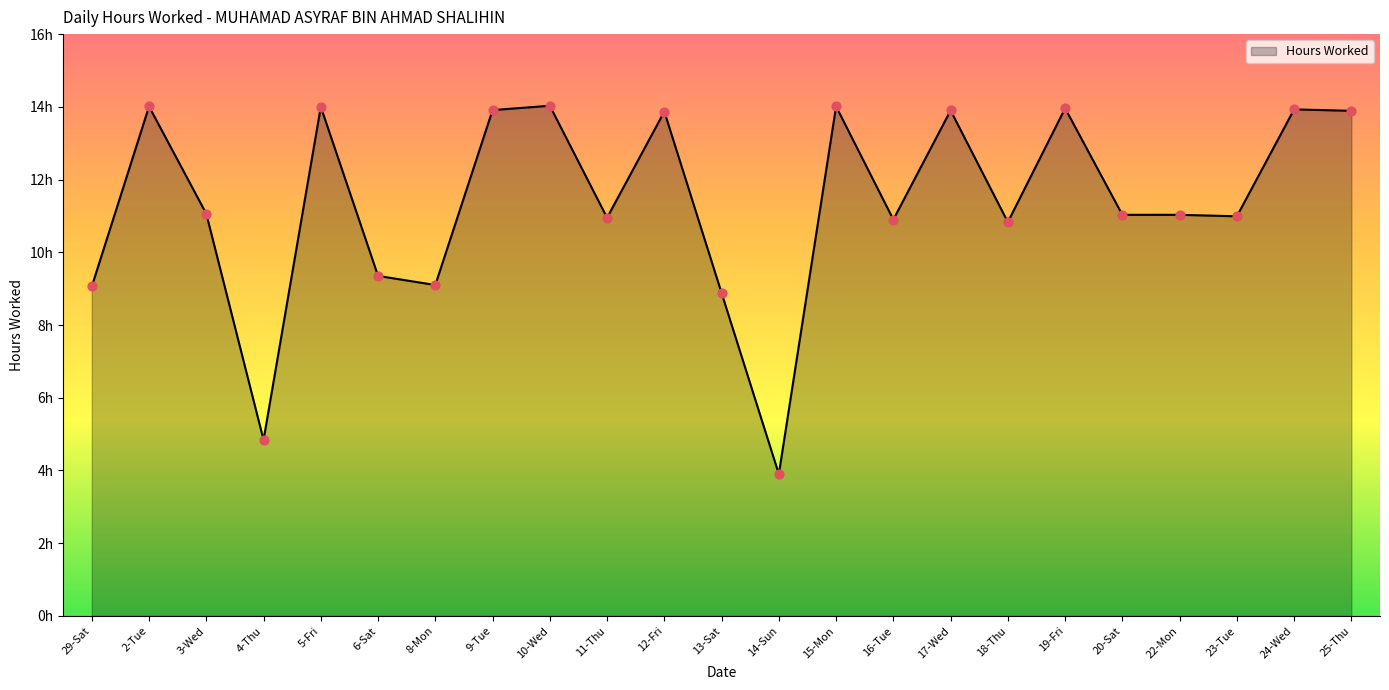

Between 12-Fri and 20-Sat, which is larger?

12-Fri